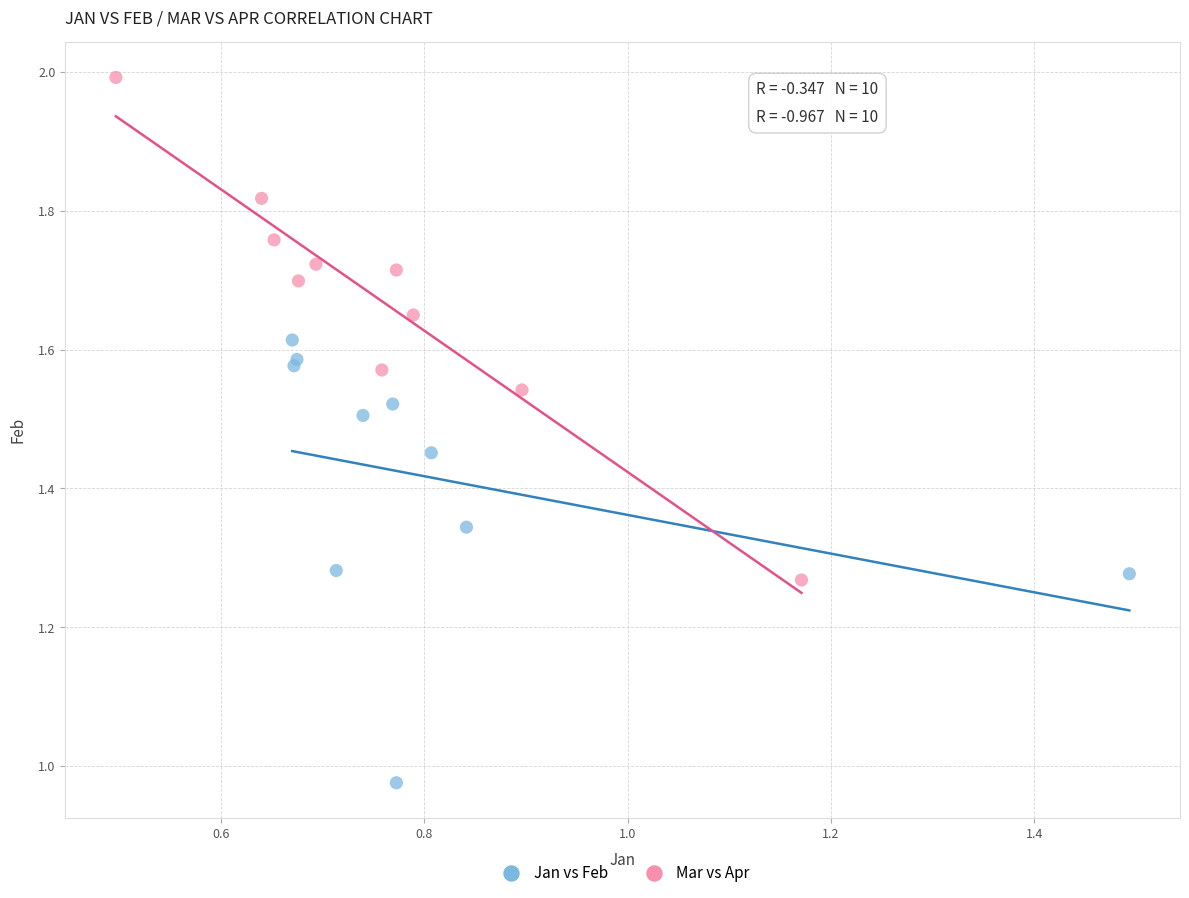

Which series has the widest spread of Y values?

Mar vs Apr